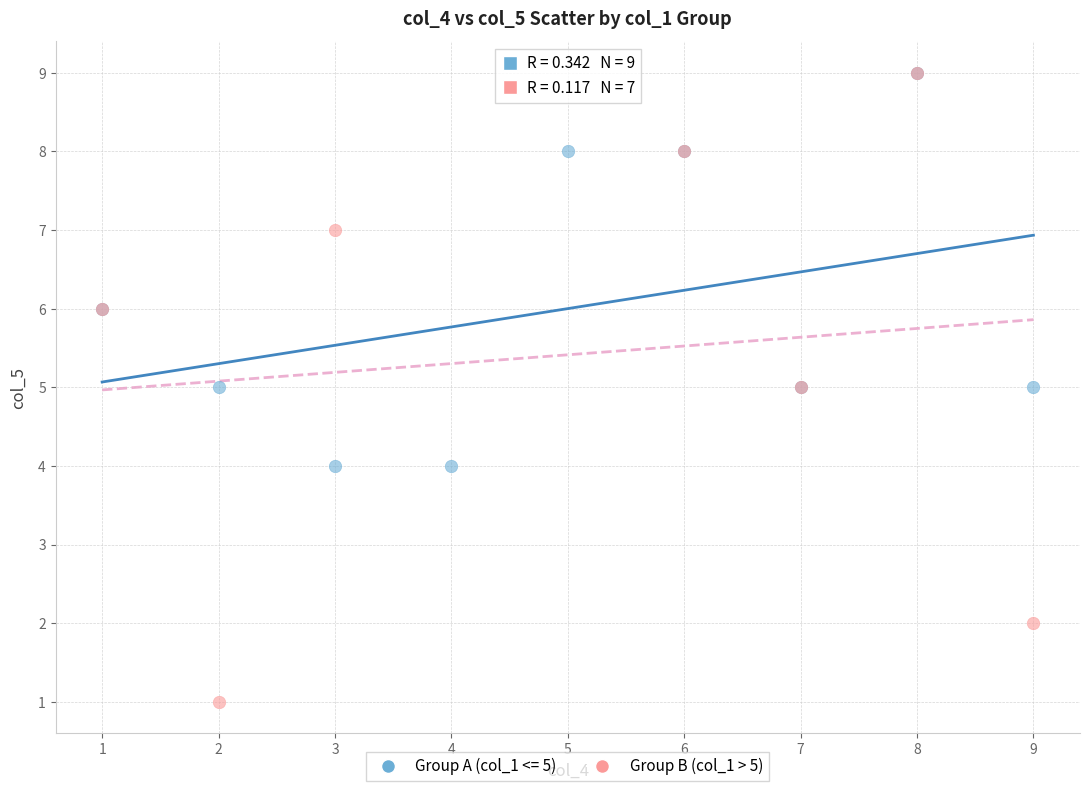

Which series reaches the minimum Y coordinate?

Group B (col_1 > 5)